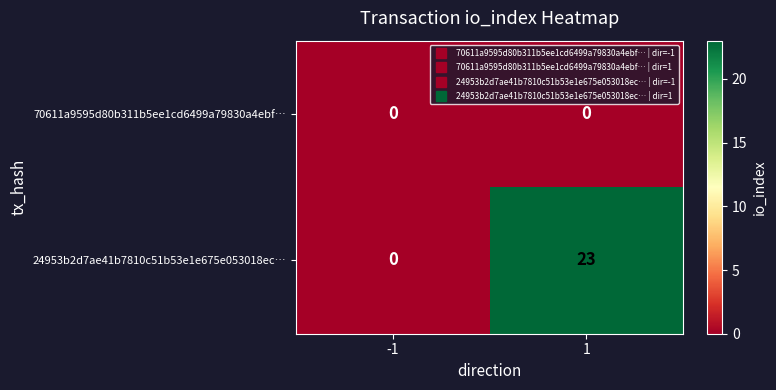

Which series has the largest total across all categories?

24953b2d7ae41b7810c51b53e1e675e053018ec…